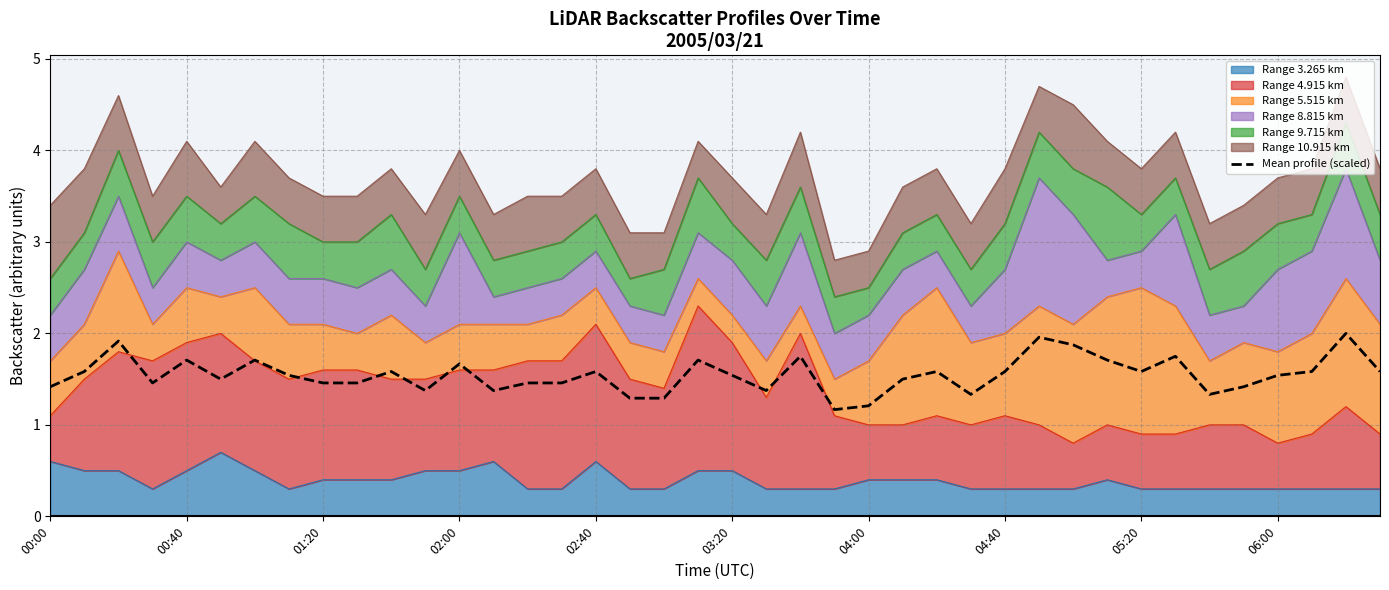

What is the minimum value shown in the chart?

1.2